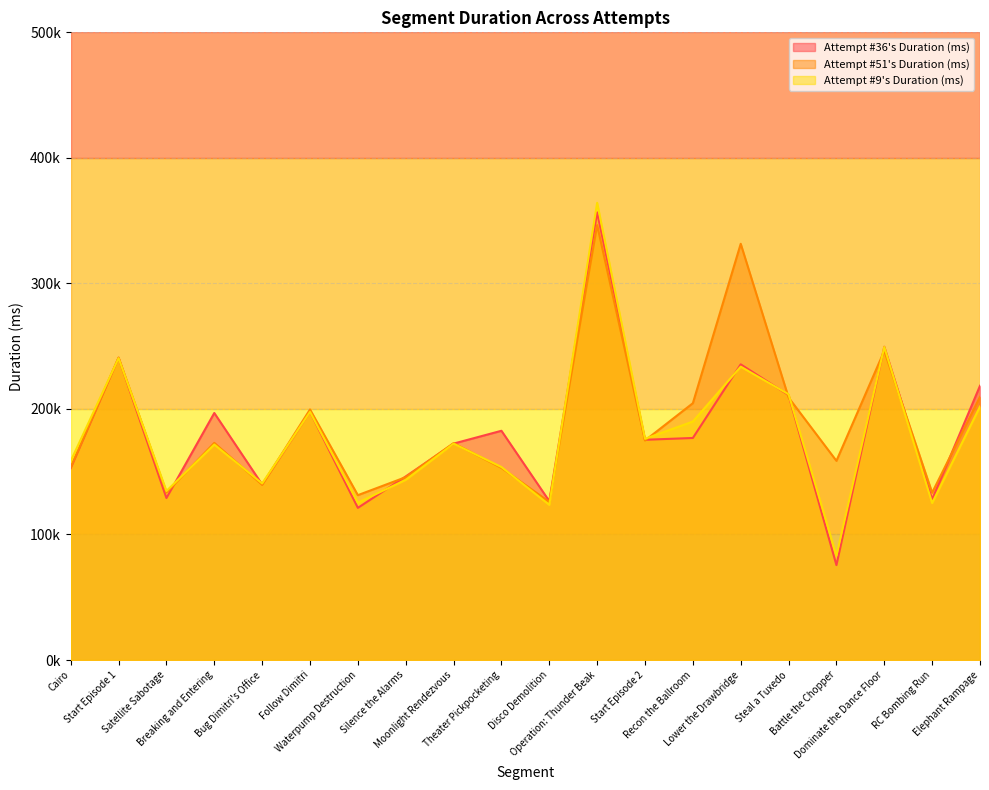

True or false: Attempt #9's Duration (ms) has a value of 123637 at Disco Demolition.

True